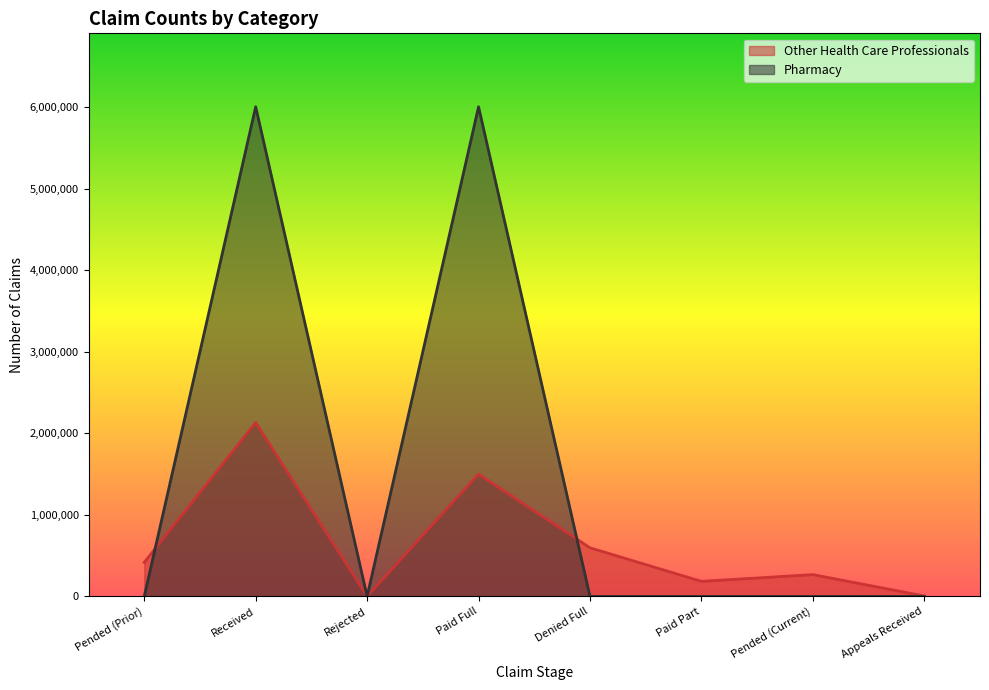

What are all the series names shown in the legend?

Other Health Care Professionals, Pharmacy